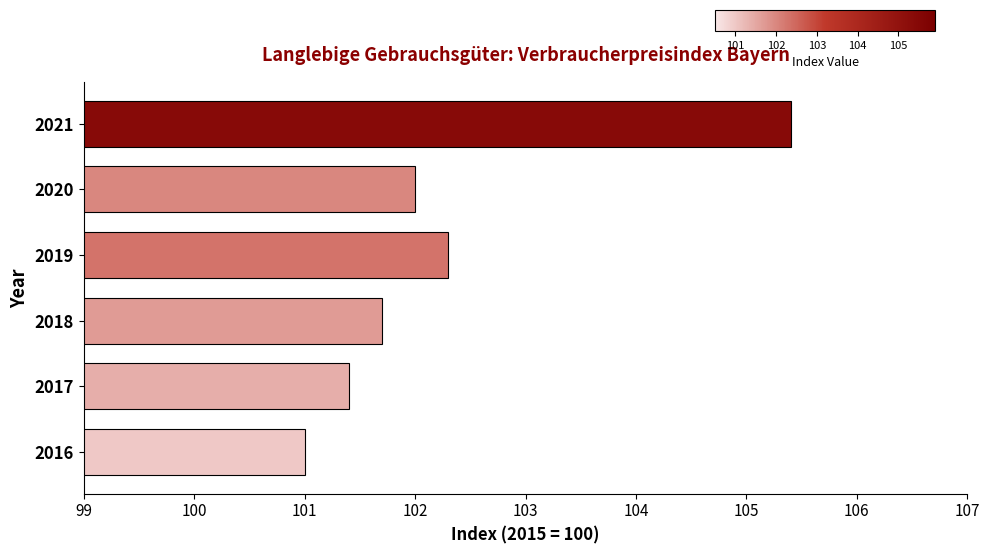

Rank the categories by value from highest to lowest.

2021, 2019, 2020, 2018, 2017, 2016